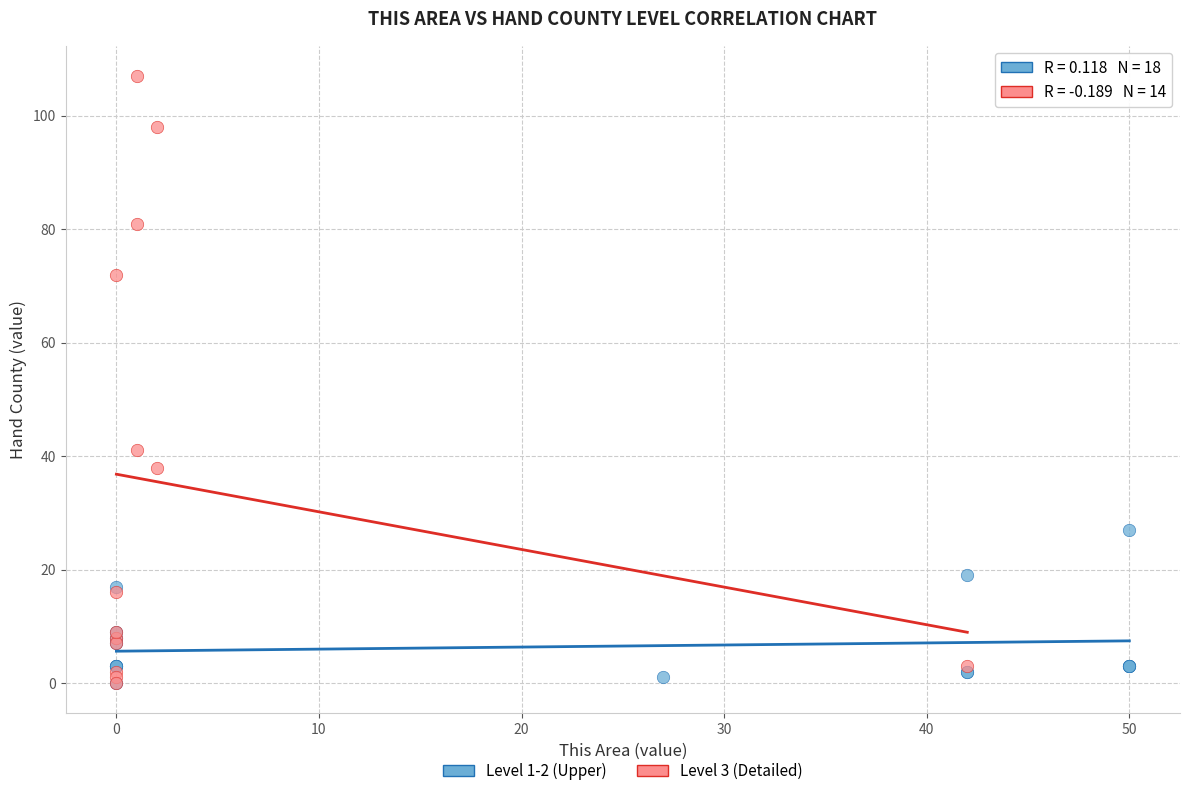

What are all the series names shown in the legend?

Level 1-2 (Upper), Level 3 (Detailed)